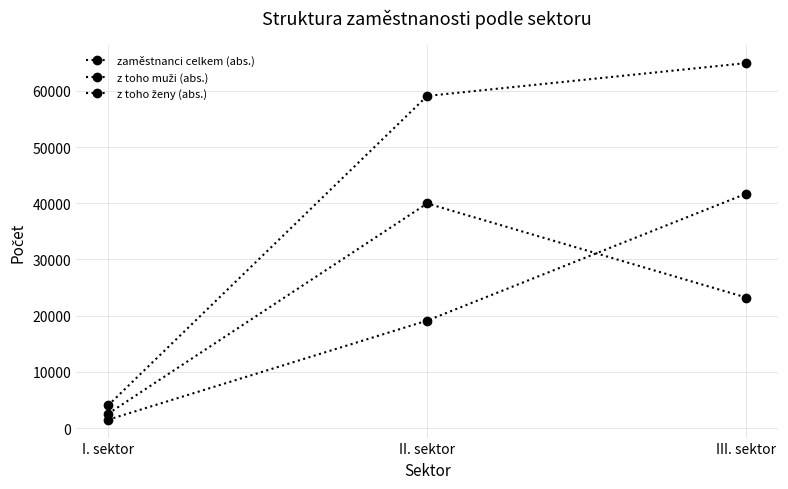

The value of zaměstnanci celkem (abs.) at I. sektor is 6397. True or false?

False